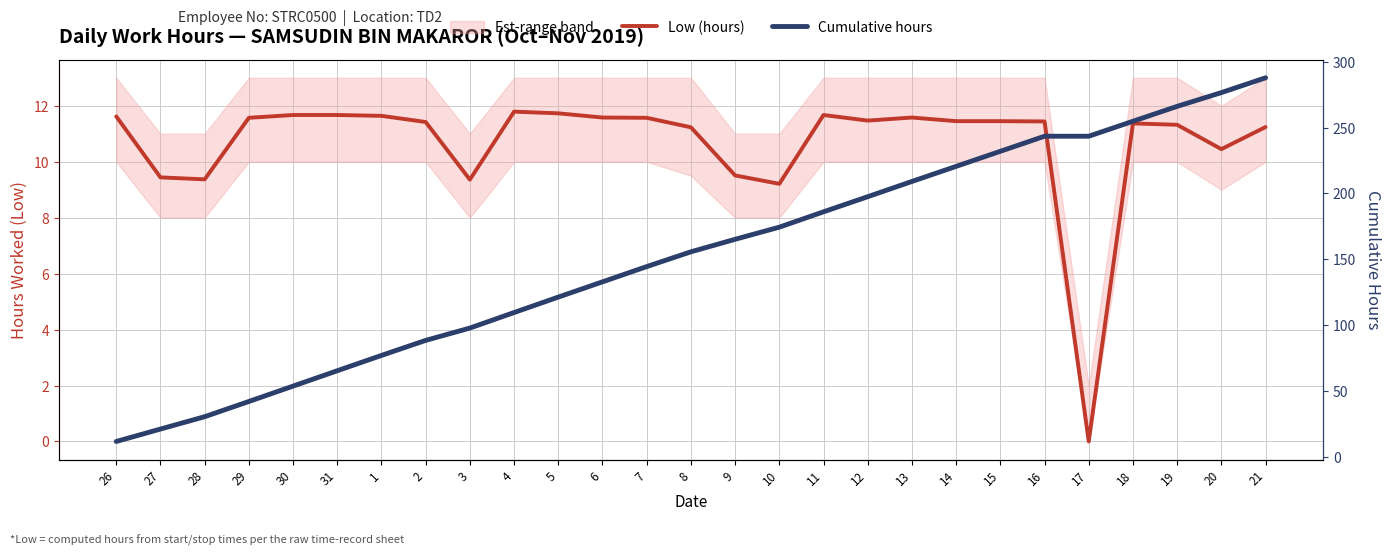

At how many categories does at least one series exceed 242?

6